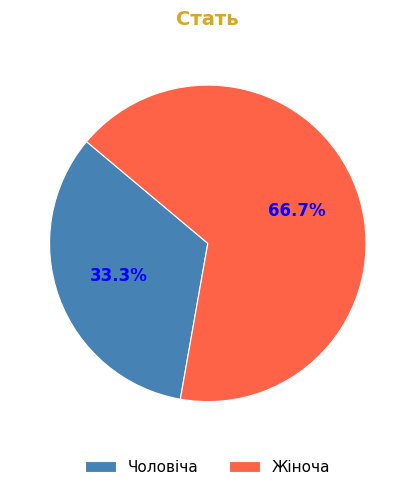

Which category accounts for the majority?

Жіноча